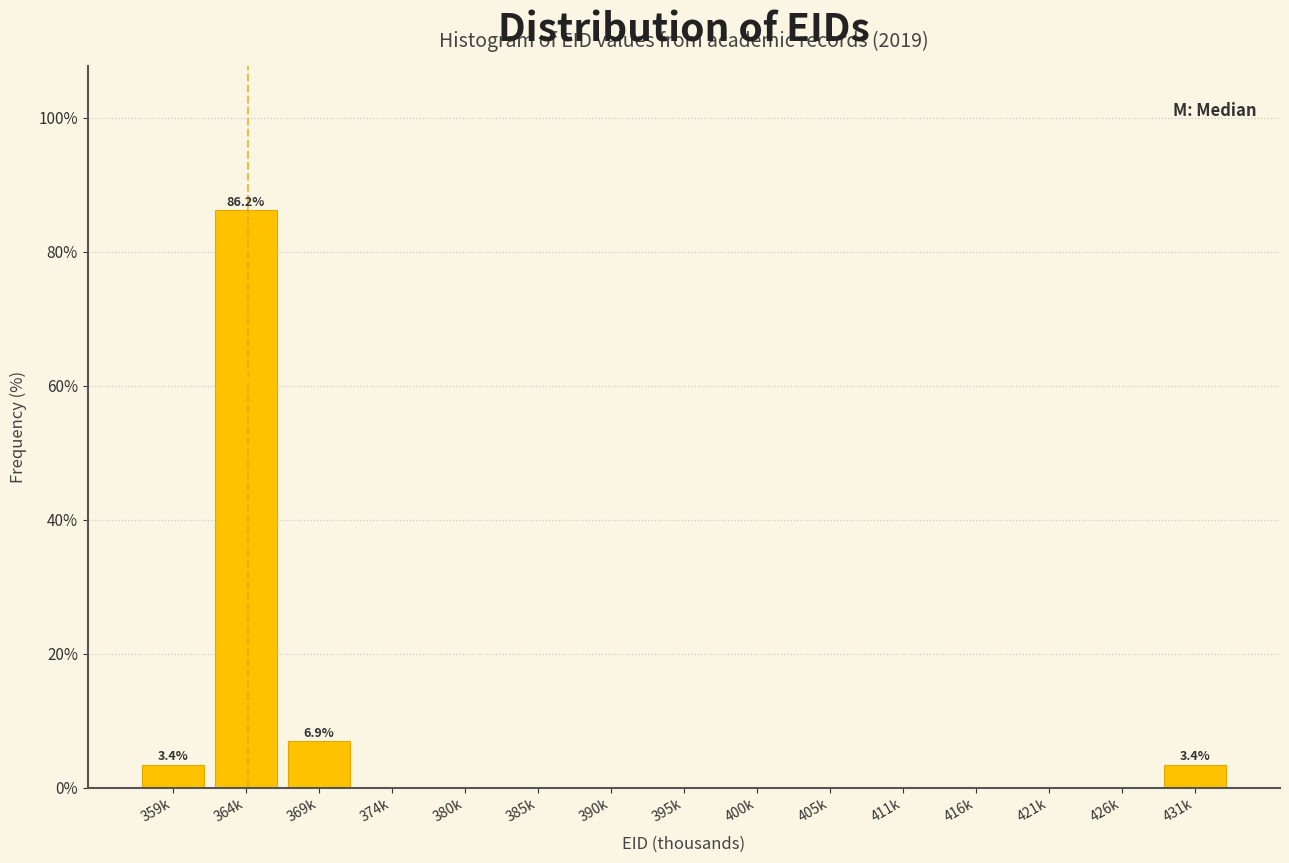

Reading left to right, what are all the values shown in this chart?

359k=3.4	364k=86.2	369k=6.9	374k=0.0	380k=0.0	385k=0.0	390k=0.0	395k=0.0	400k=0.0	405k=0.0	411k=0.0	416k=0.0	421k=0.0	426k=0.0	431k=3.4